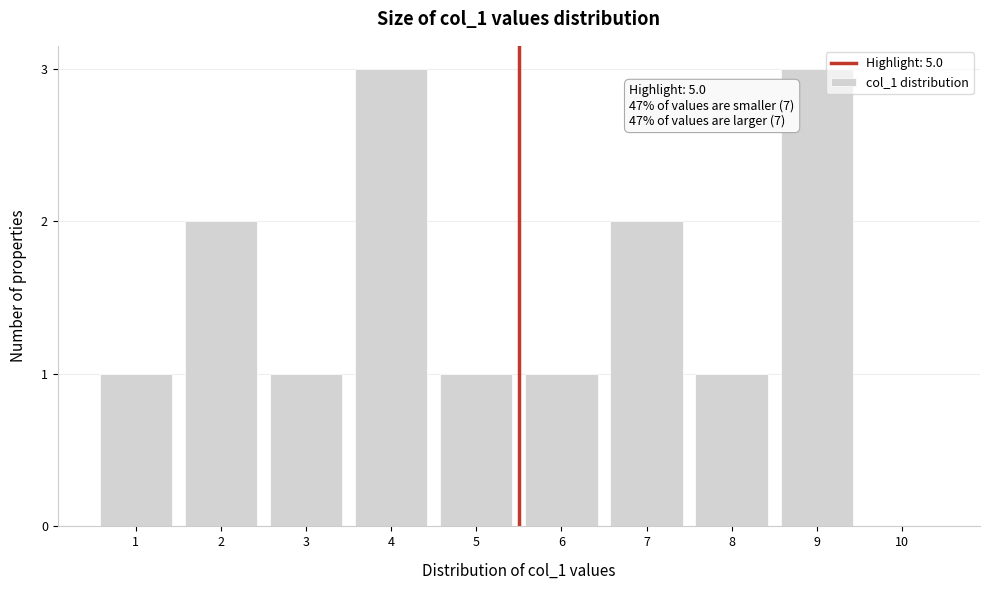

Reading left to right, extract all data points from this chart.

1=1	2=2	3=1	4=3	5=1	6=1	7=2	8=1	9=3	10=0